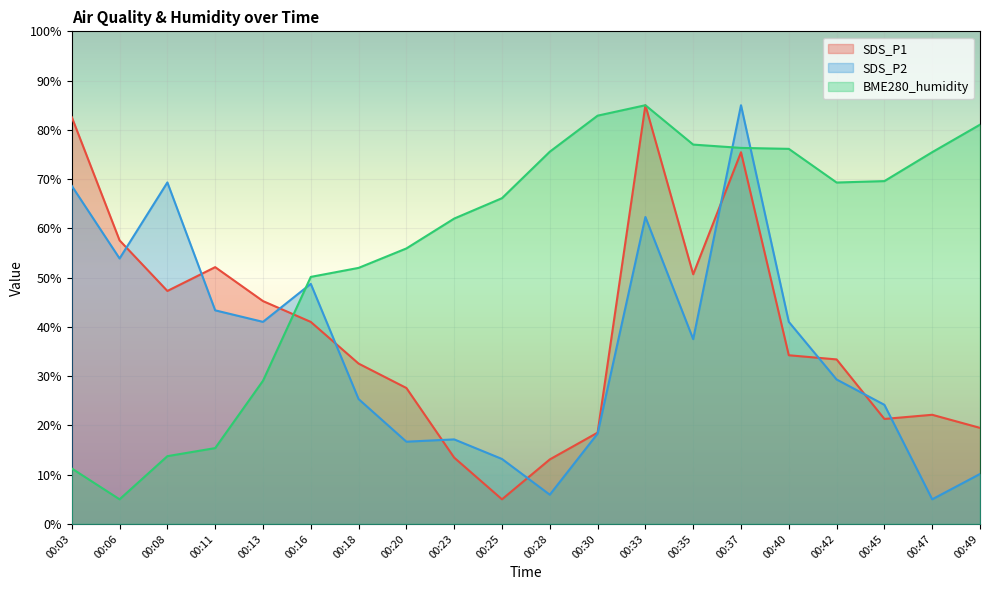

How many interior local valleys does the BME280_humidity series have?

2